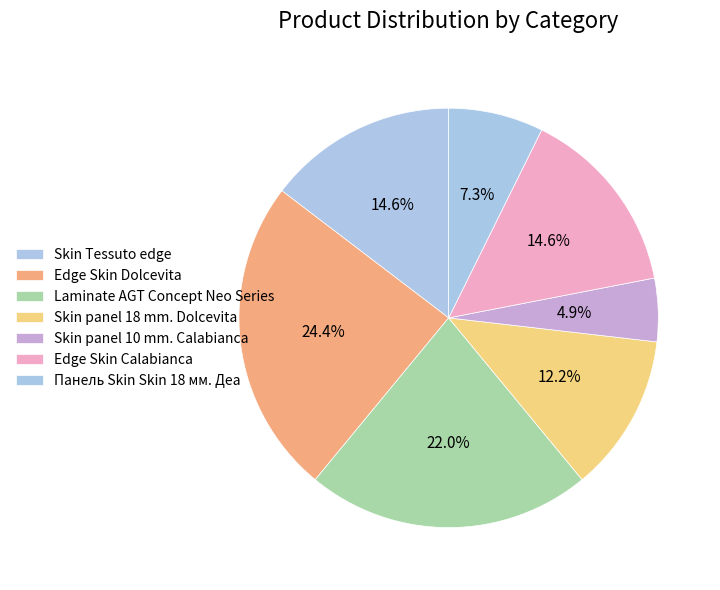

How many slices are in this pie chart?

7